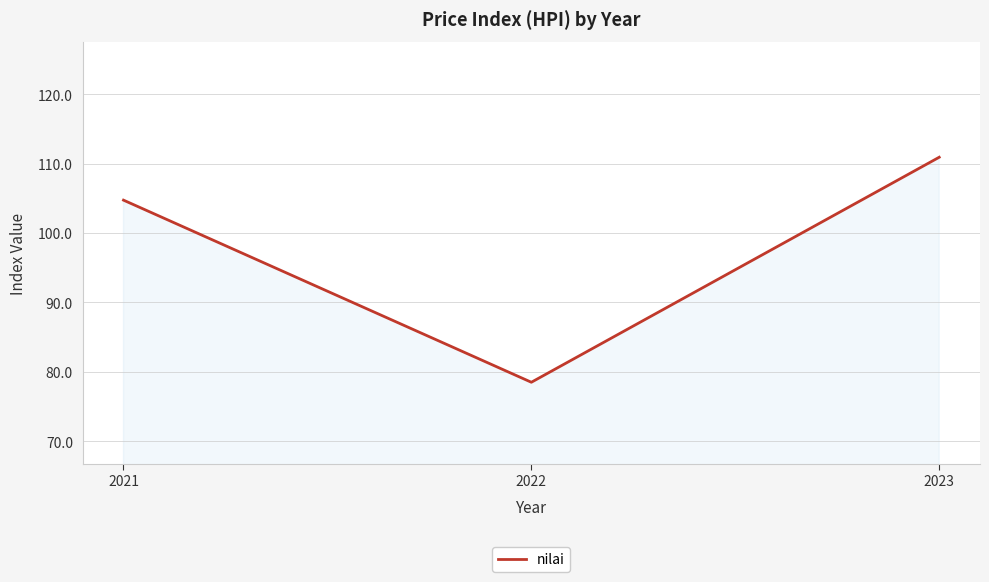

Reading left to right, list all the values displayed in this chart.

2021=104.7	2022=78.5	2023=110.9